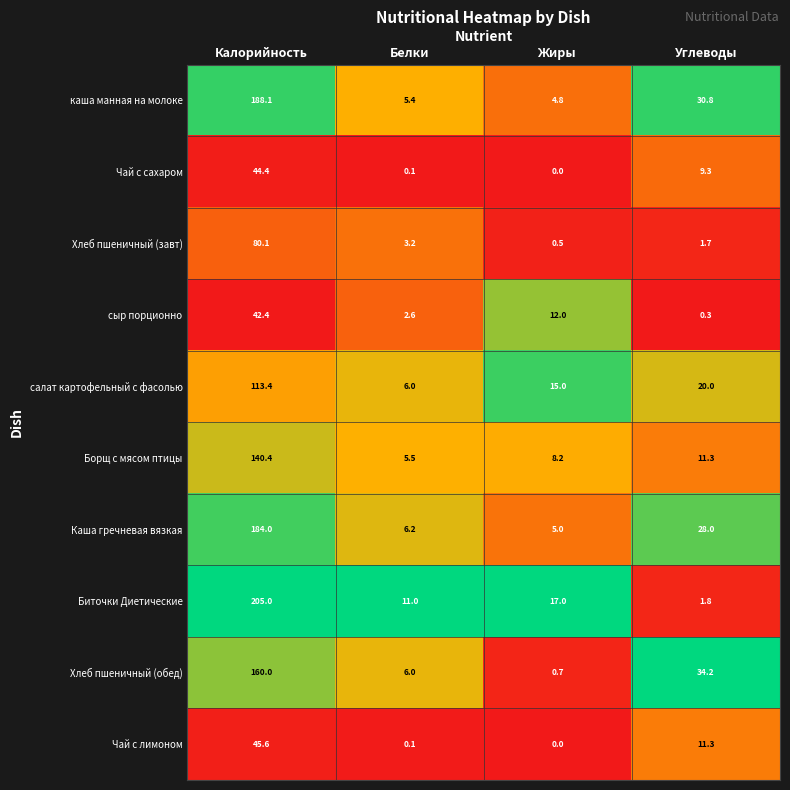

The каша манная на молоке series shows 188.1 at Калорийность. True or false?

True